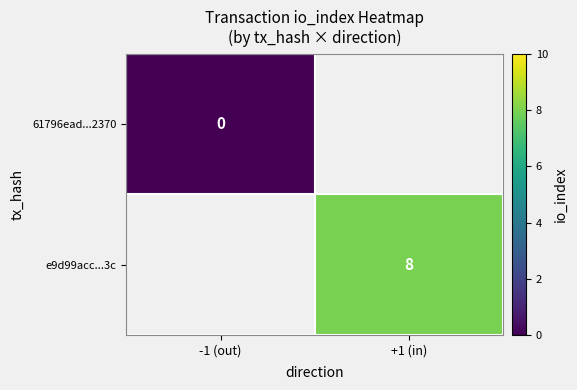

The e9d99acc...3c series shows 8 at +1 (in). True or false?

True